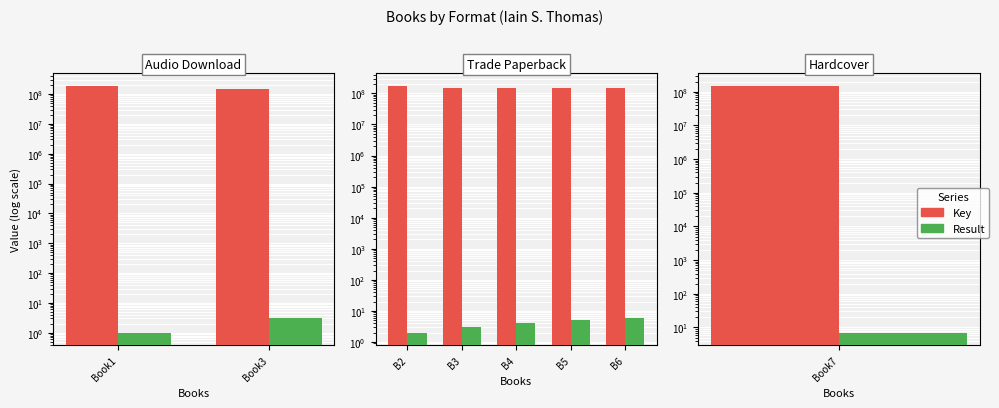

The value of Result at B6 is 3. True or false?

False